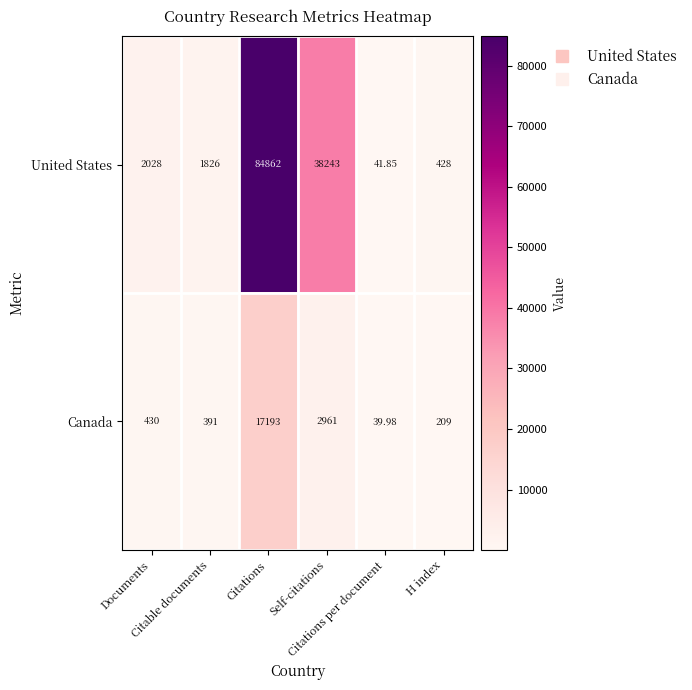

What is the maximum value shown in the chart?

84862.0